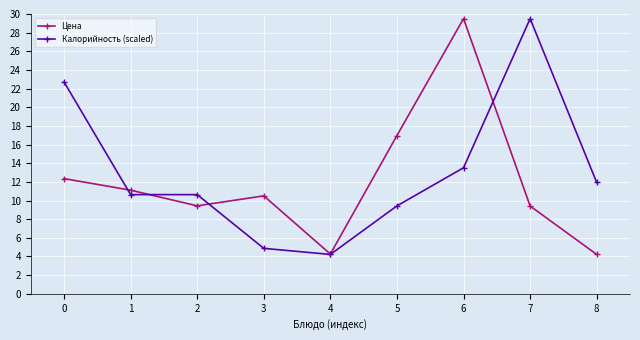

At which category is the sum across all series the highest?

6